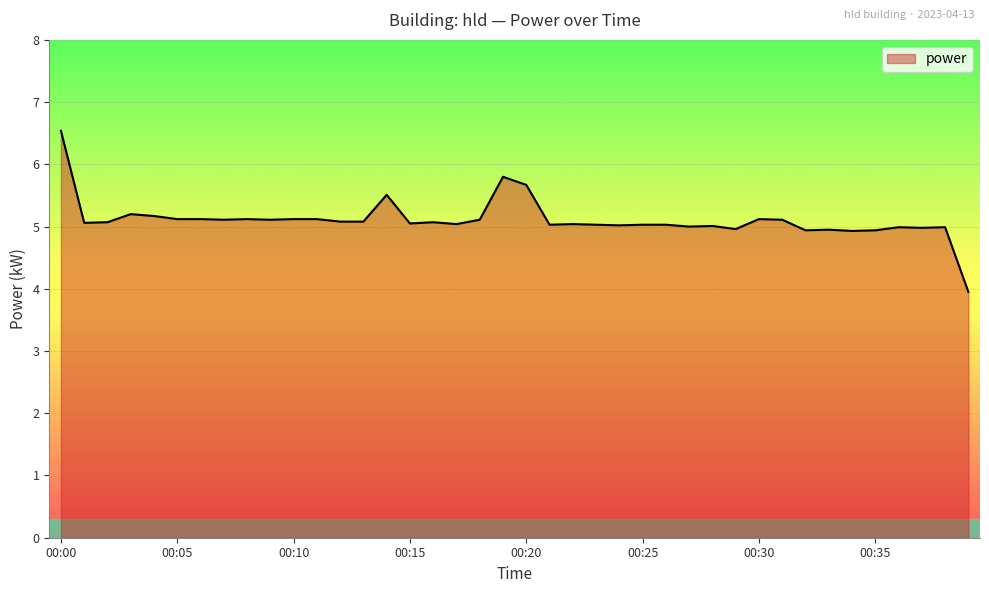

What is the minimum value shown in the chart?

4.0